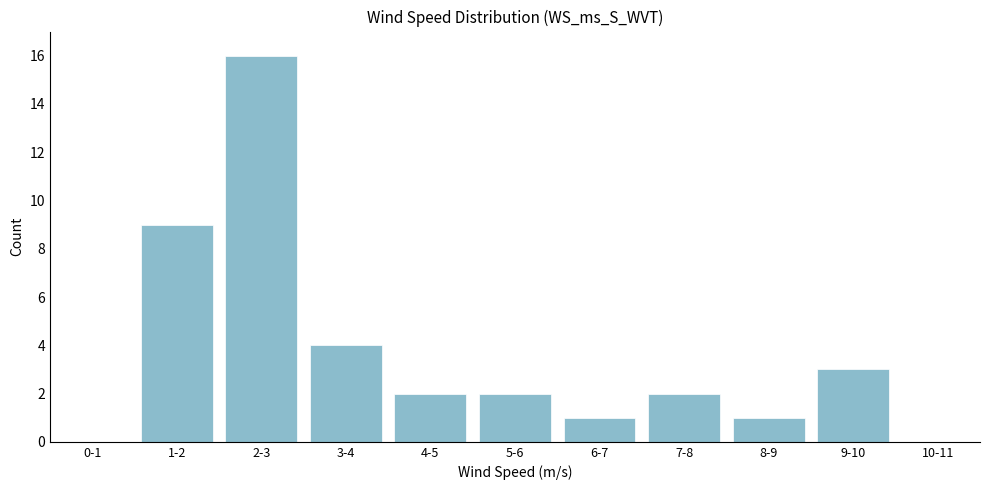

Reading right to left, what are all the values shown in this chart?

10-11=0	9-10=3	8-9=1	7-8=2	6-7=1	5-6=2	4-5=2	3-4=4	2-3=16	1-2=9	0-1=0